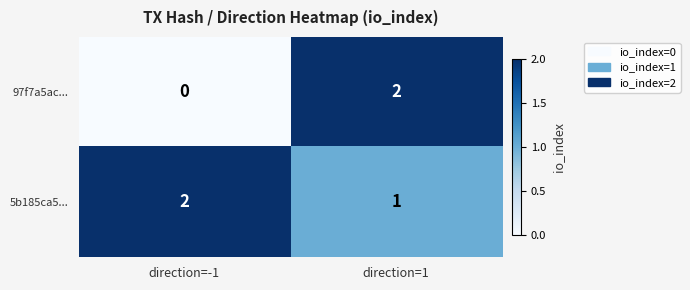

What is the total value across all series at direction=1?

3